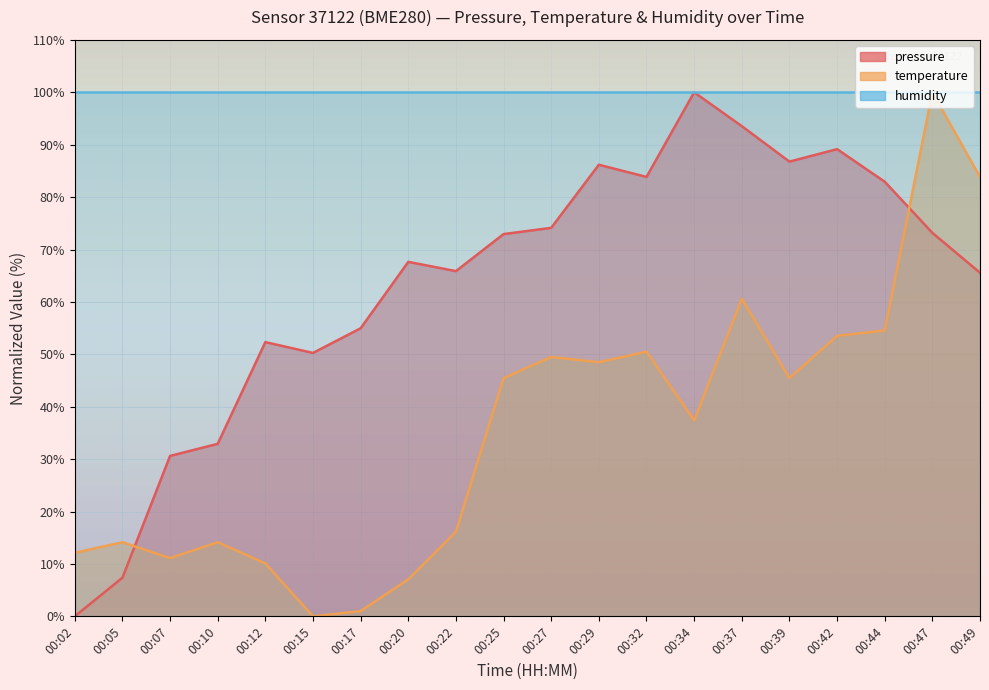

Which series ends up on top after the final intersection of pressure and temperature?

temperature